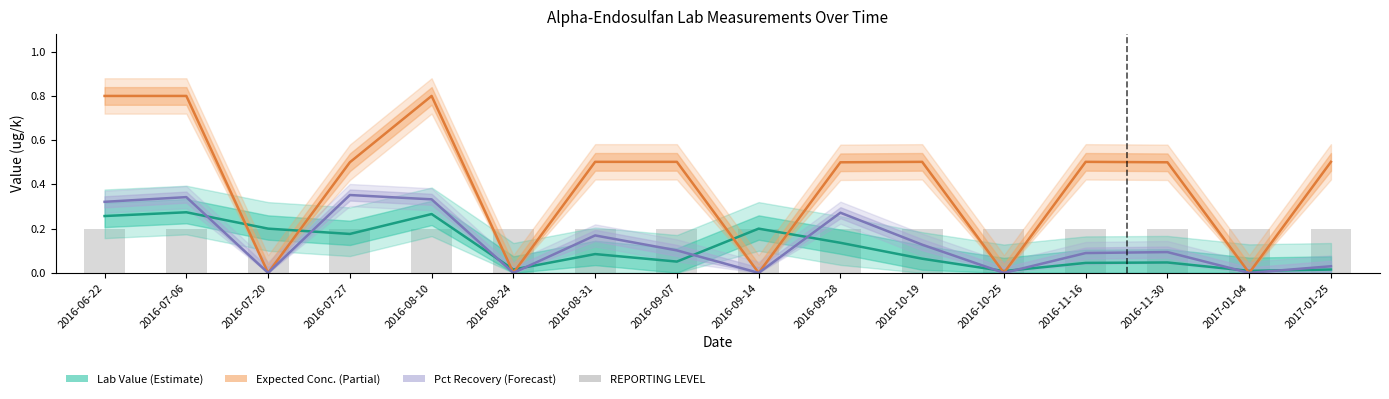

Which has a higher value, 2016-09-07 or 2016-07-27?

2016-07-27